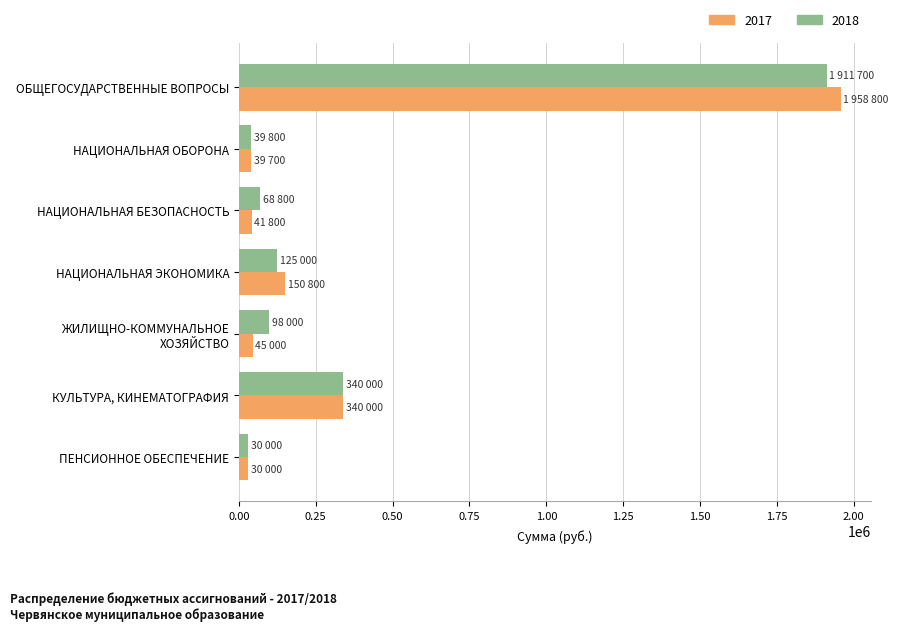

What is the maximum value for 2018?

1911700